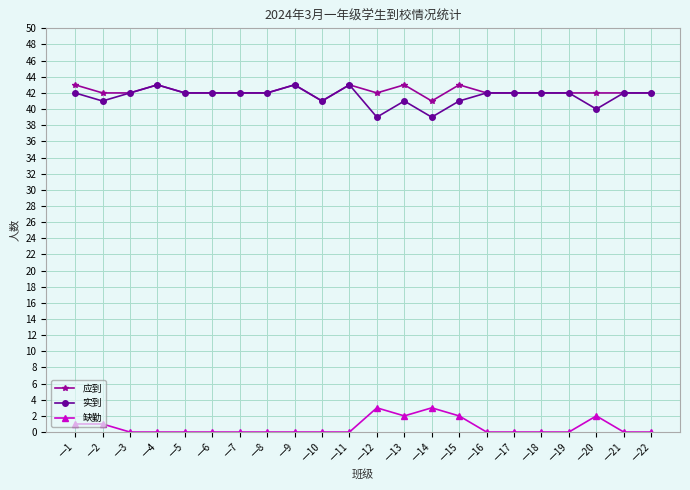

True or false: 缺勤 and 应到 intersect in this chart.

False